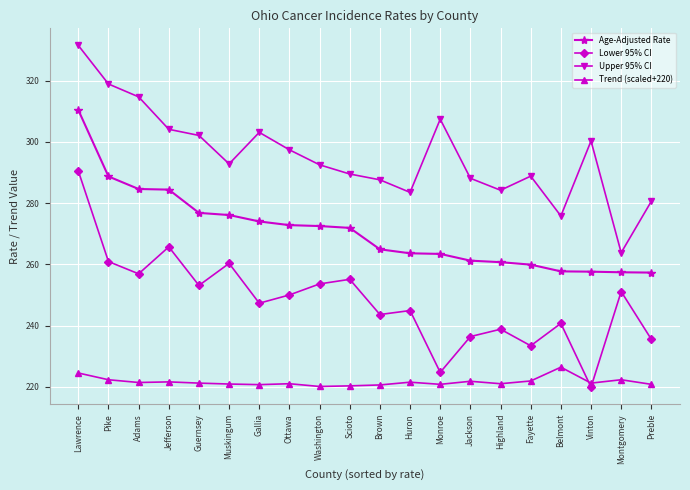

What is the average value of the Trend (scaled+220) series?

221.6